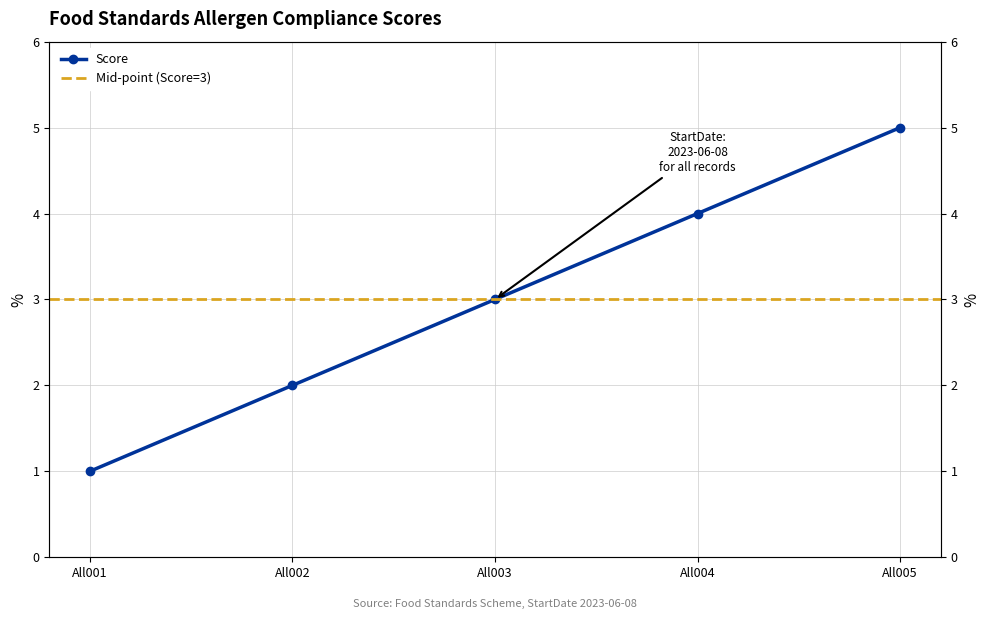

Reading left to right, what are all the values shown in this chart?

1	2	3	4	5